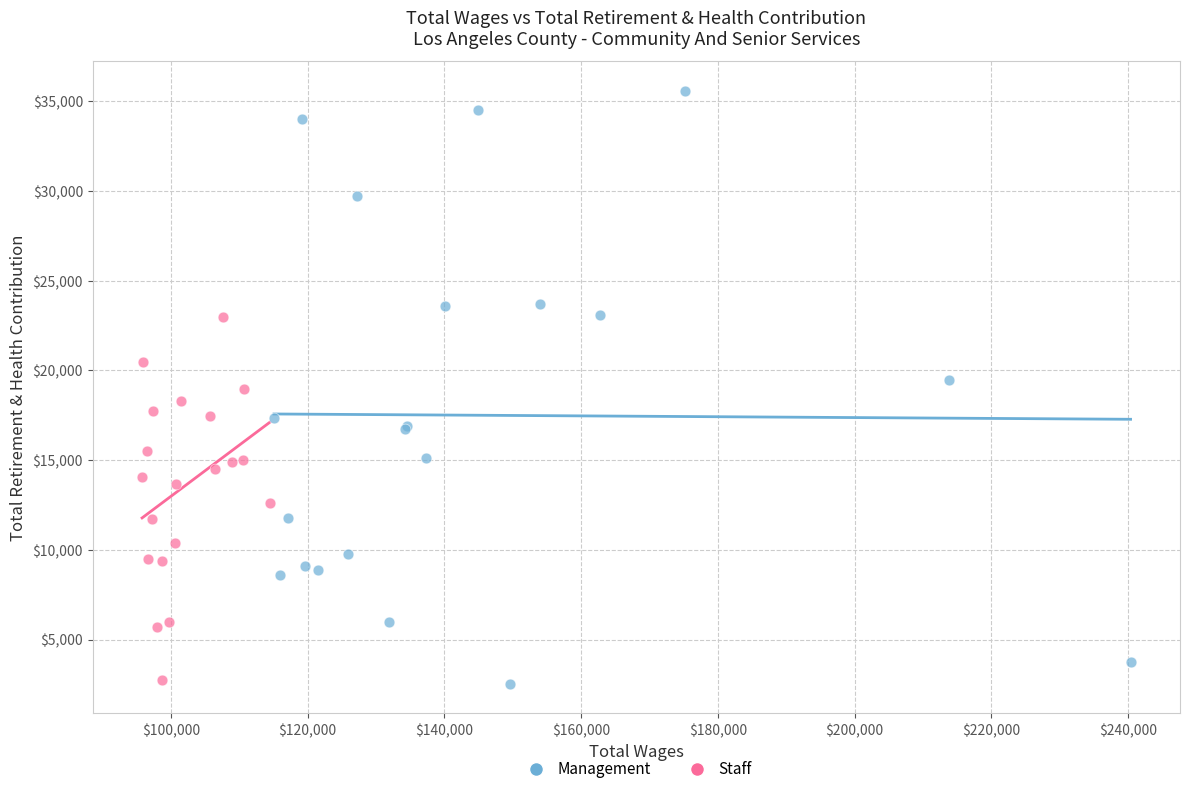

What are all the series names shown in the legend?

Management, Staff